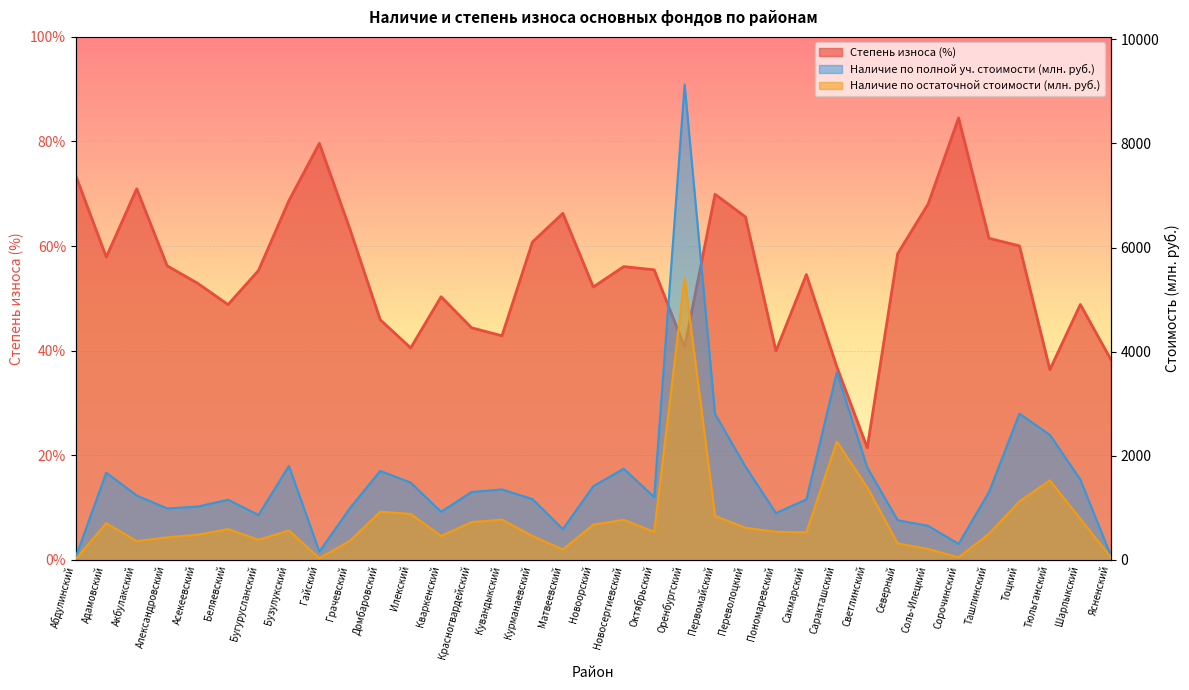

Which series ends up on top after the final intersection of Степень износа (%) and Наличие по полной стоимости (тыс. руб.)?

Наличие по полной стоимости (тыс. руб.)